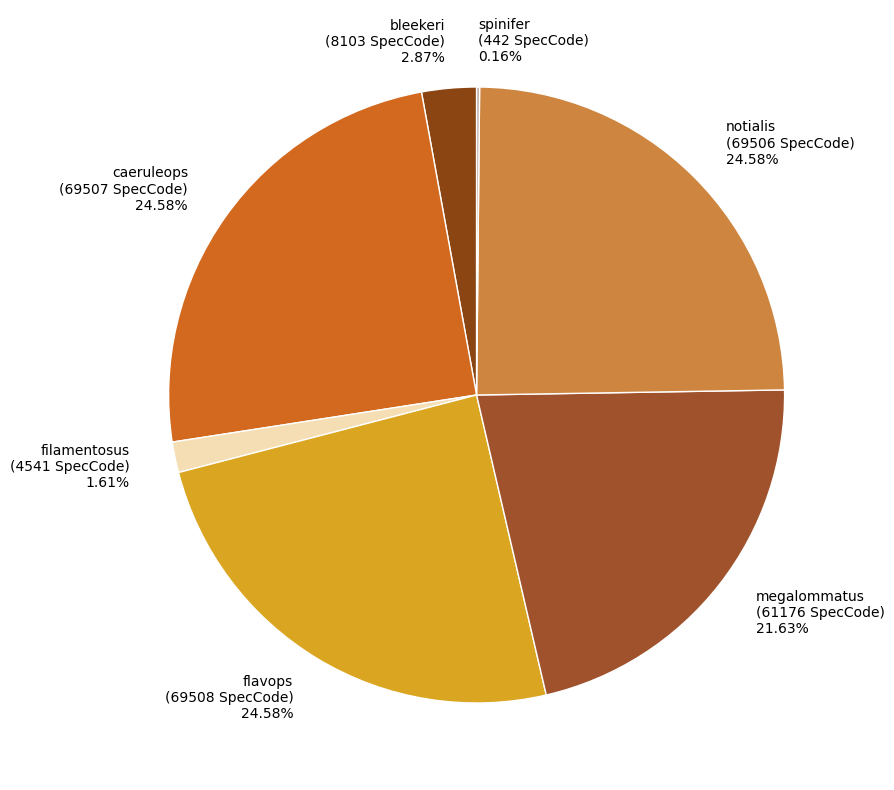

To the nearest percent, what portion does caeruleops represent?

25%